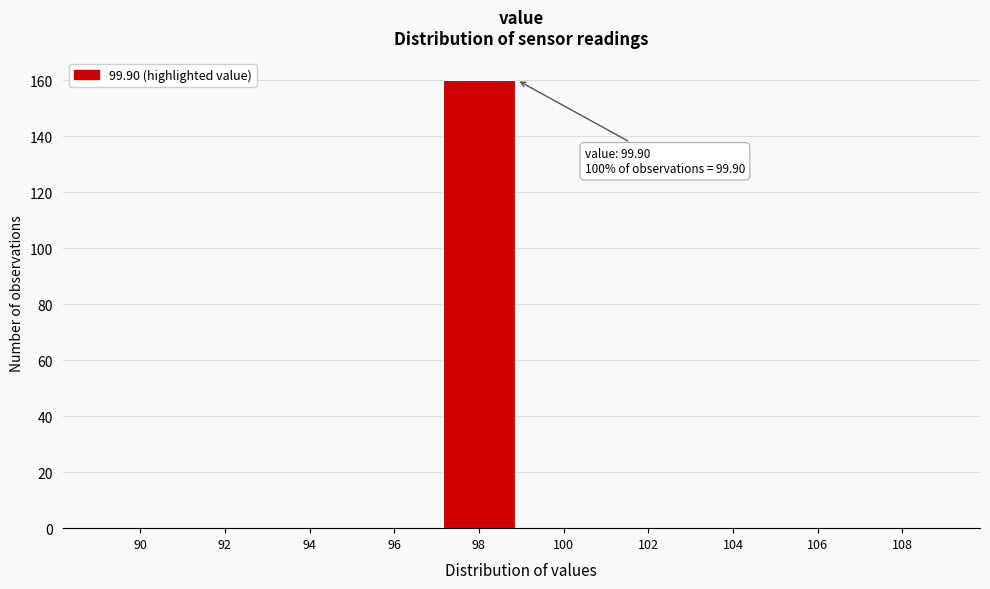

Reading left to right, list all the values displayed in this chart.

90=0	92=0	94=0	96=0	98=160	100=0	102=0	104=0	106=0	108=0